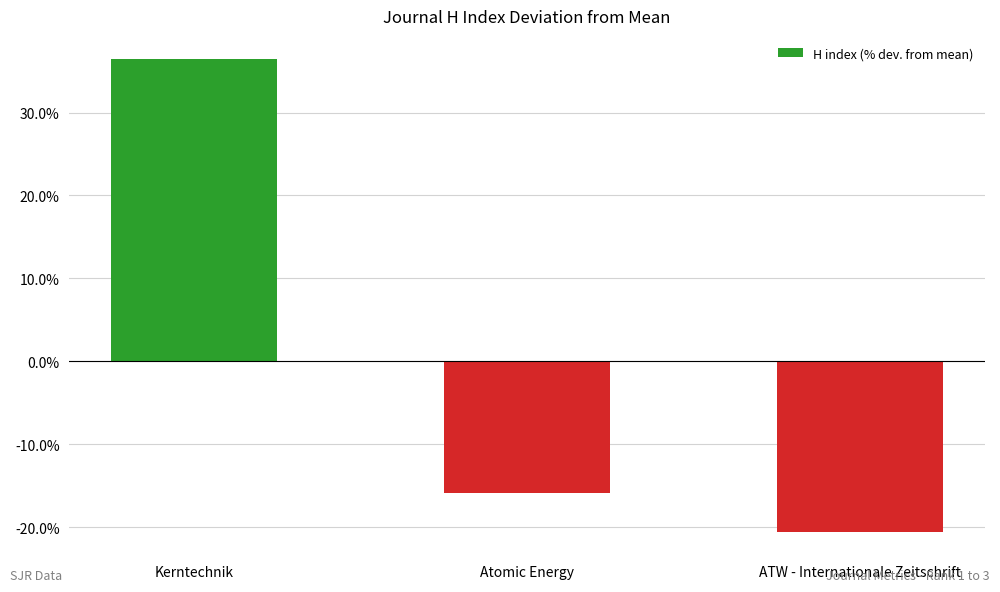

How many data points does each series have?

3